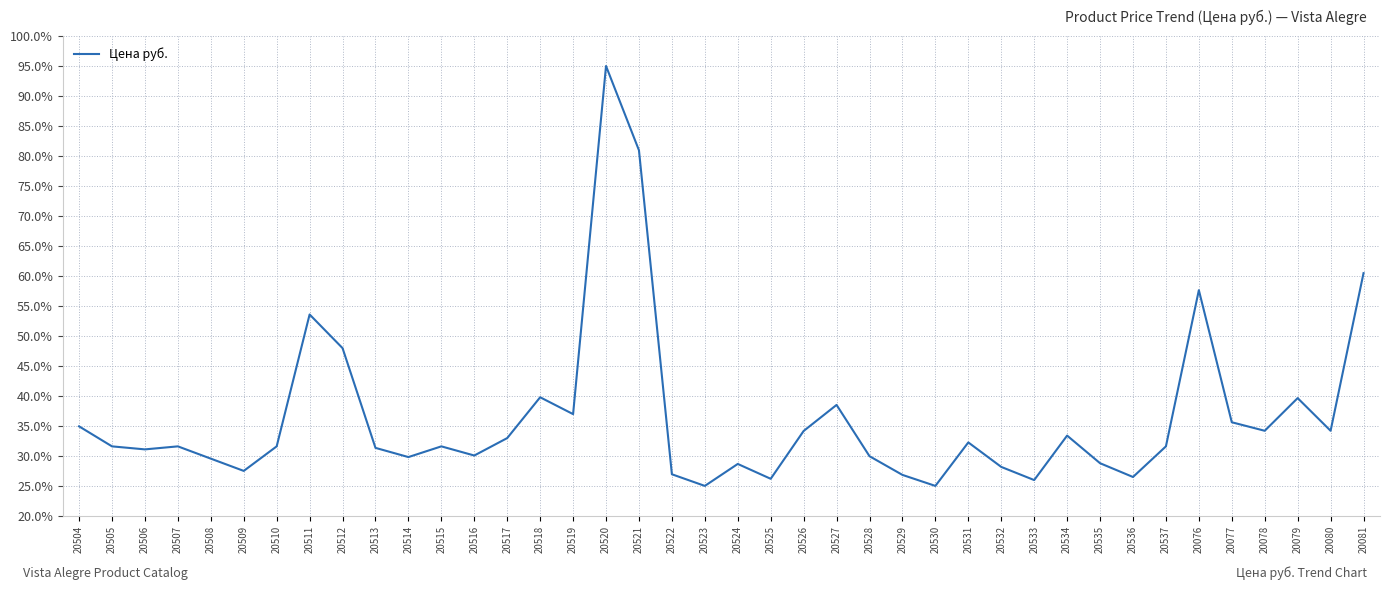

What is the change in value from 20536 to 20079?

+13.2